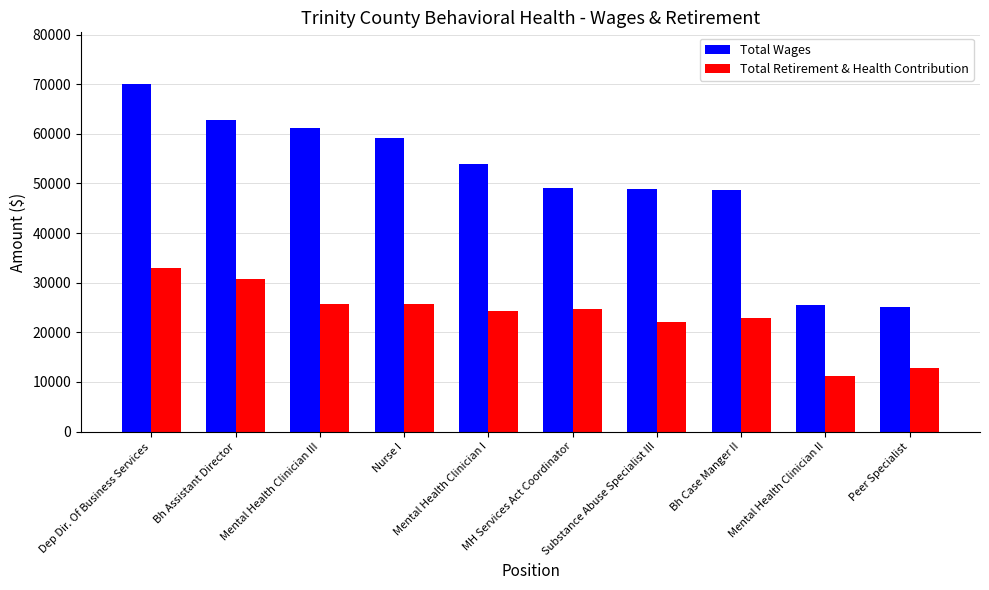

What are all the series names shown in the legend?

Total Wages, Total Retirement & Health Contribution